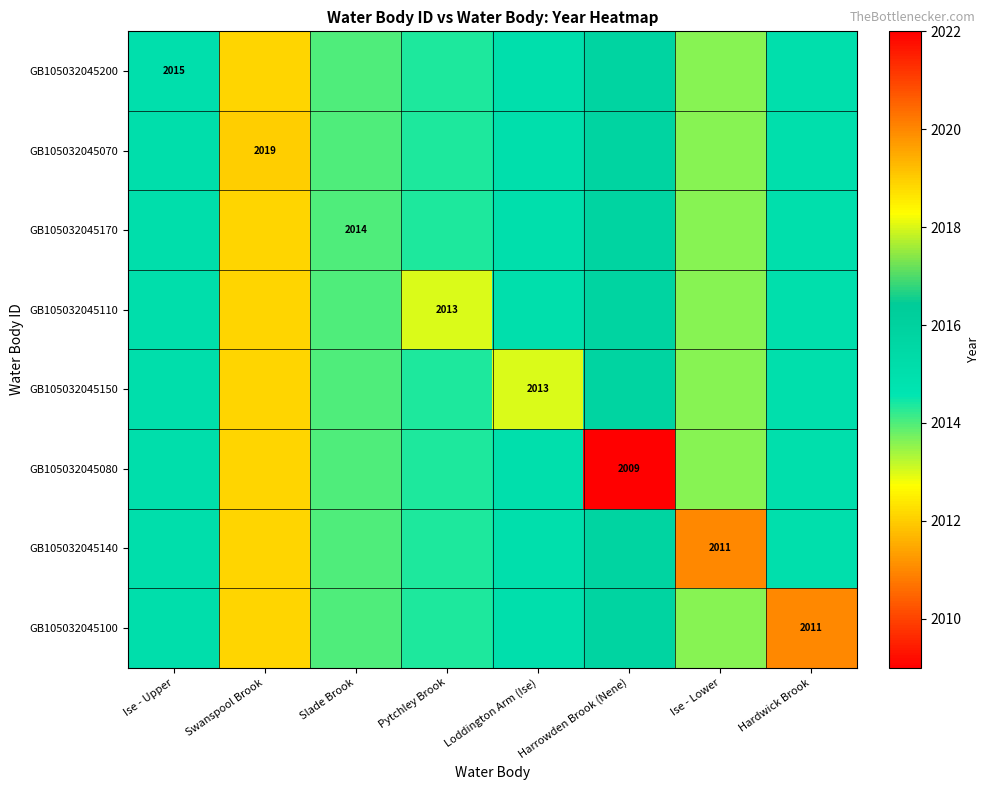

Is it true that GB105032045080 equals 2674.6 at Harrowden Brook (Nene)?

False